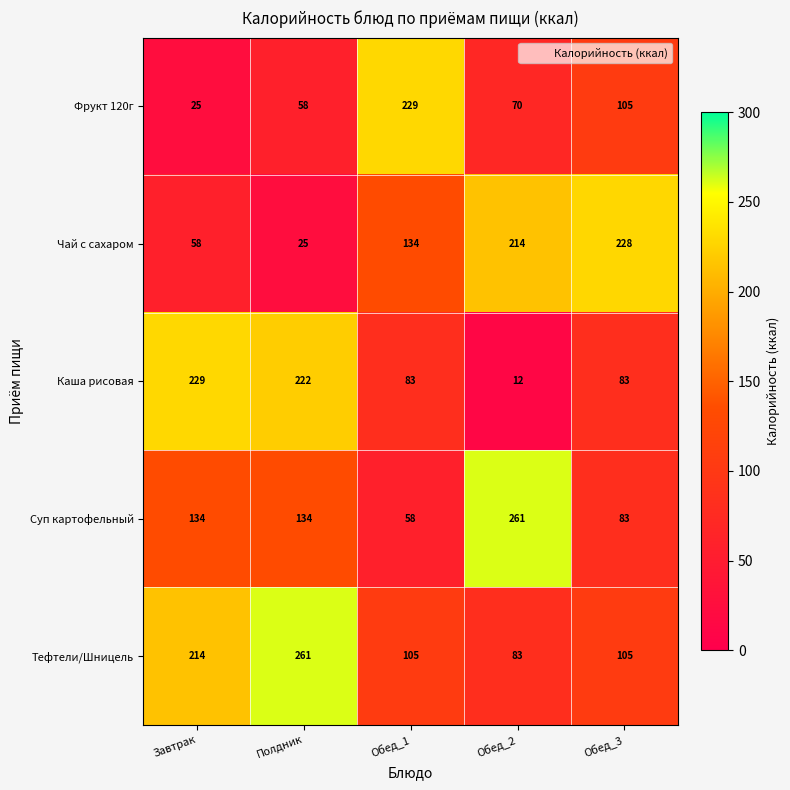

List the labels in order of Чай с сахаром value, largest first.

Обед_3, Обед_2, Обед_1, Завтрак, Полдник